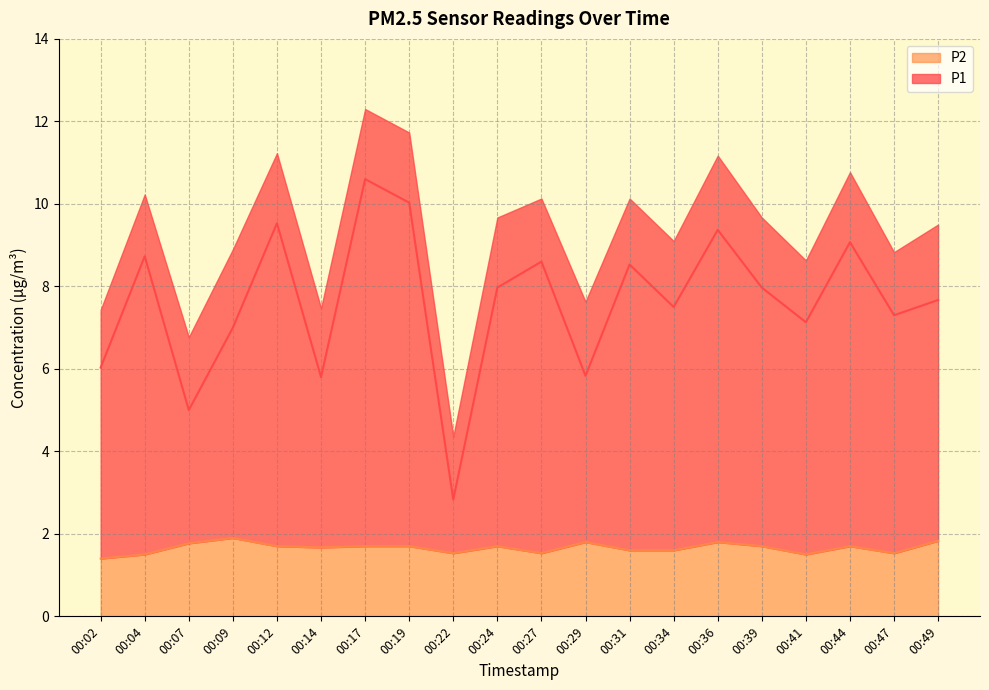

What are all the series names shown in the legend?

P1, P2